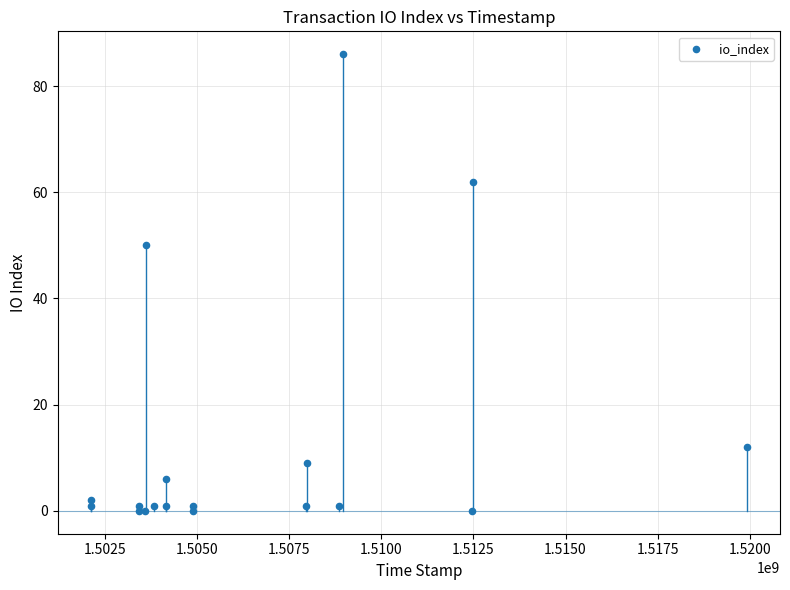

What Y value in the scatter plot is closest to 43?

50